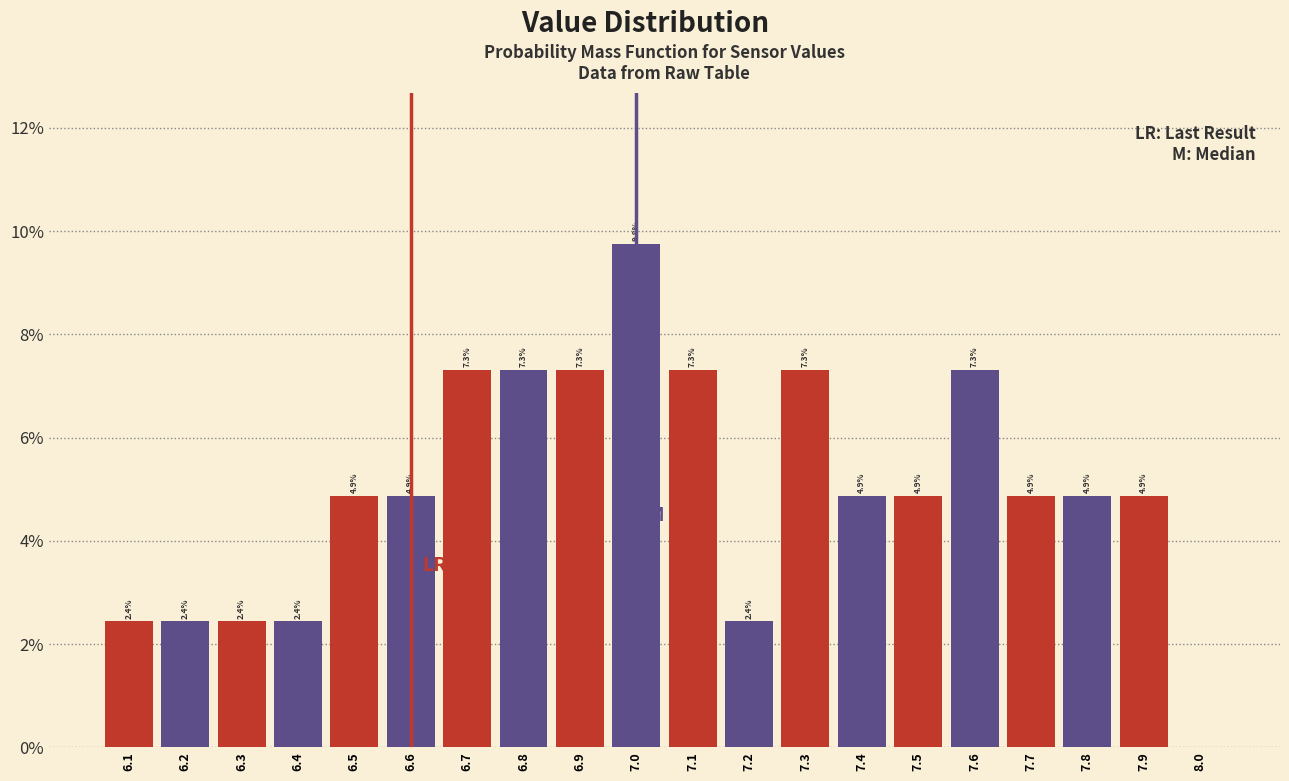

Over which range of the x-axis is the bar tallest?

6.95 to 7.05